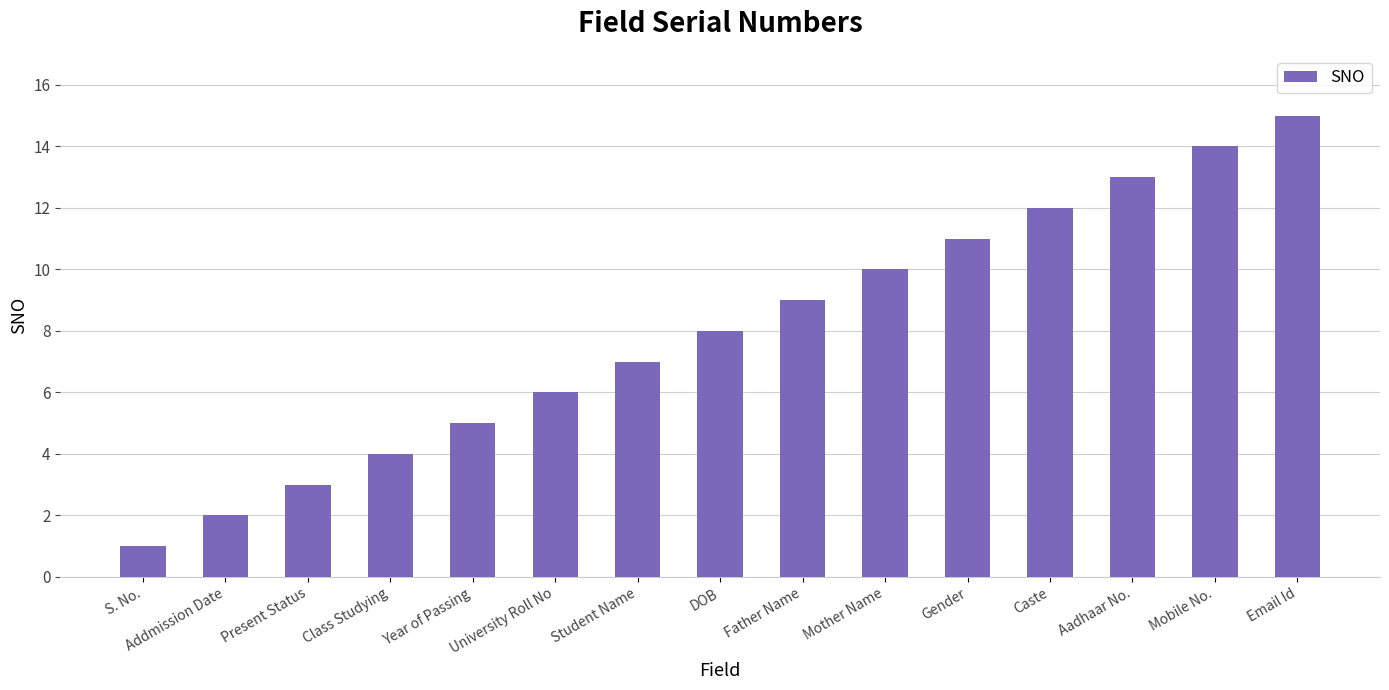

At which category does the chart reach its peak across all series?

Email Id